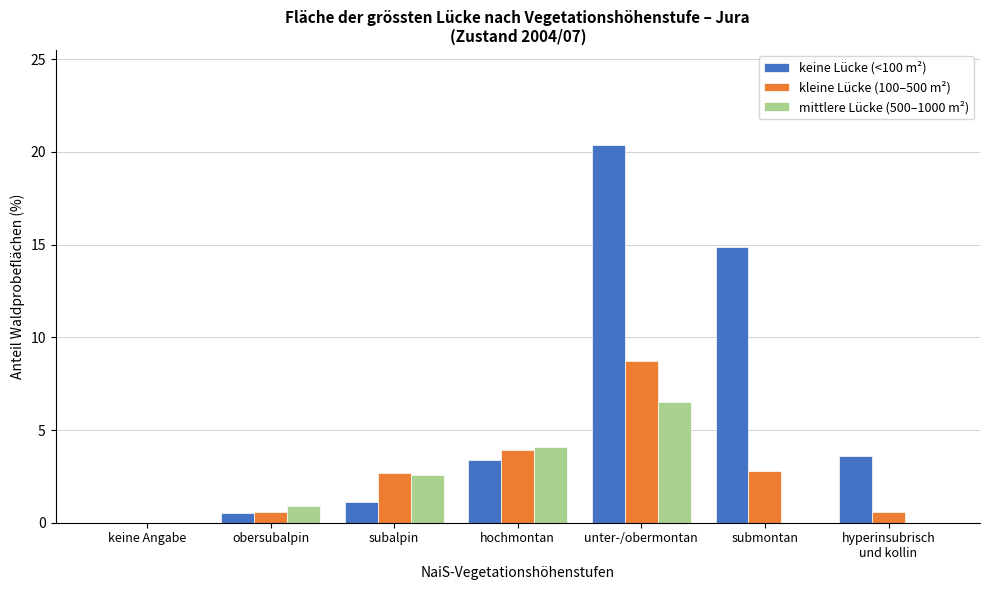

What is the sum of all kleine Lücke (100–500 m²) values?

19.3